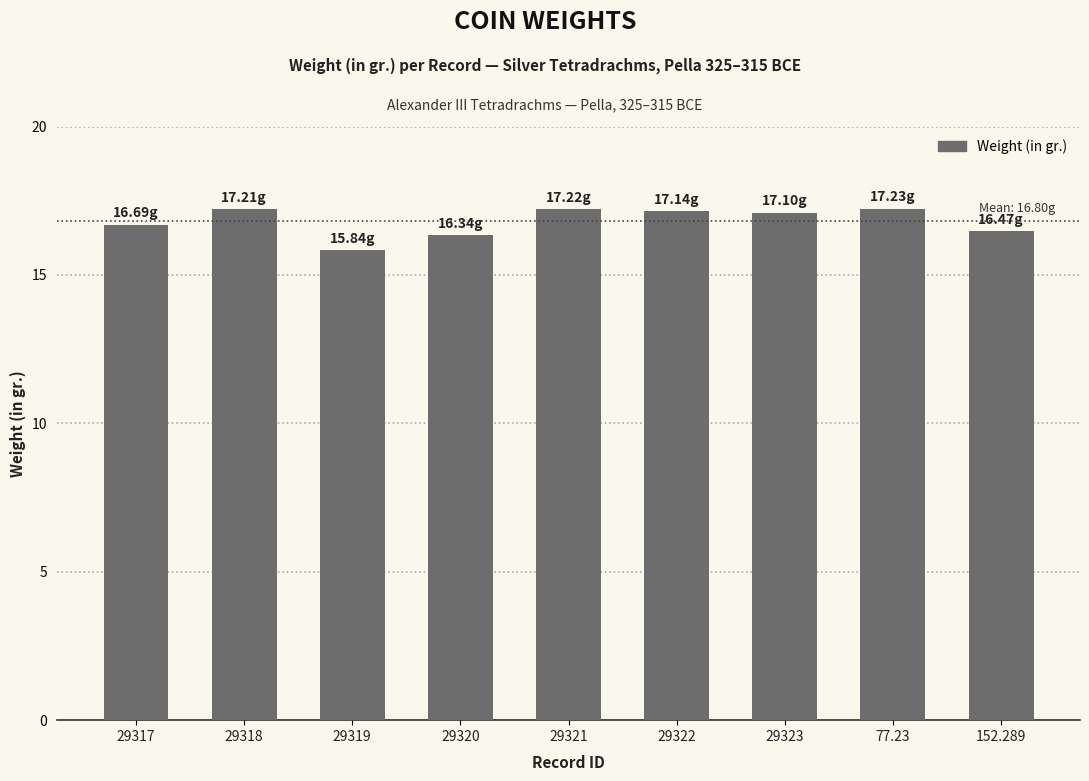

The value at 29317 is 16.7. True or false?

True